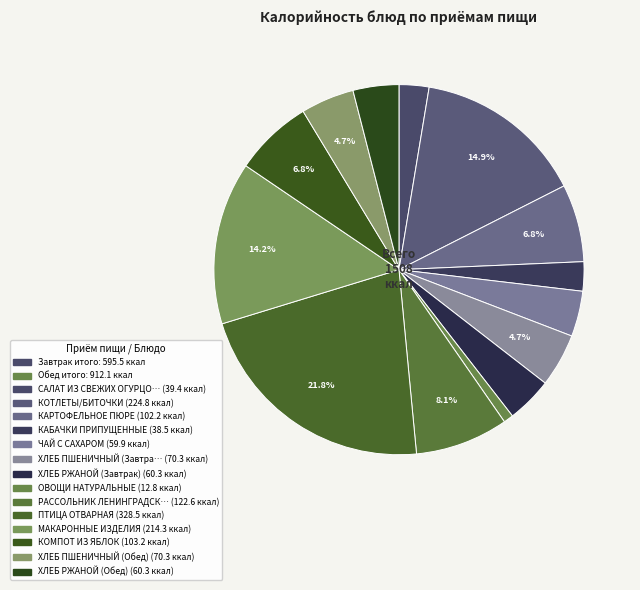

How many slices are in this pie chart?

14